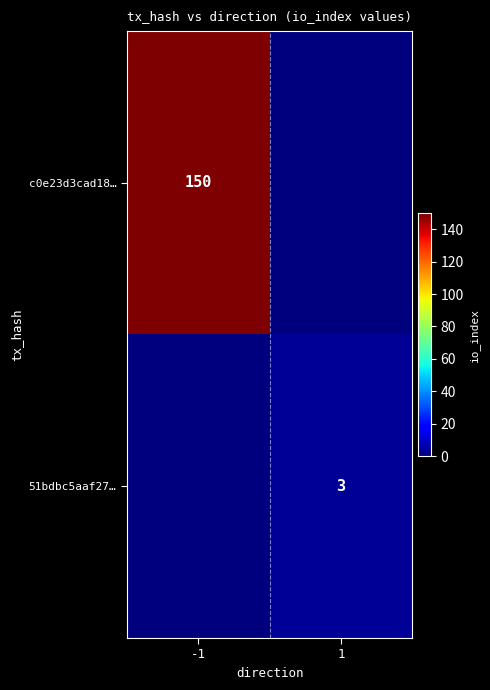

True or false: c0e23d3cad18… has a value of 150 at -1.

True